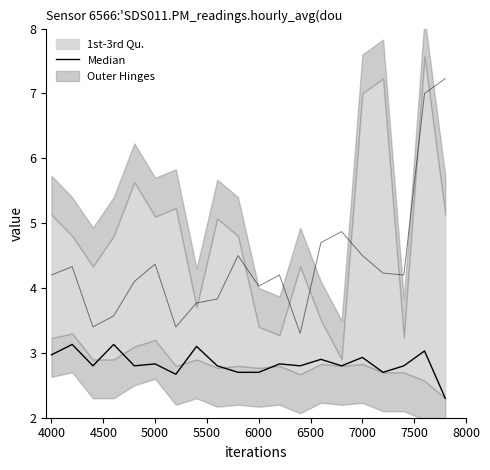

At which category does the data reach its first local peak?

4000